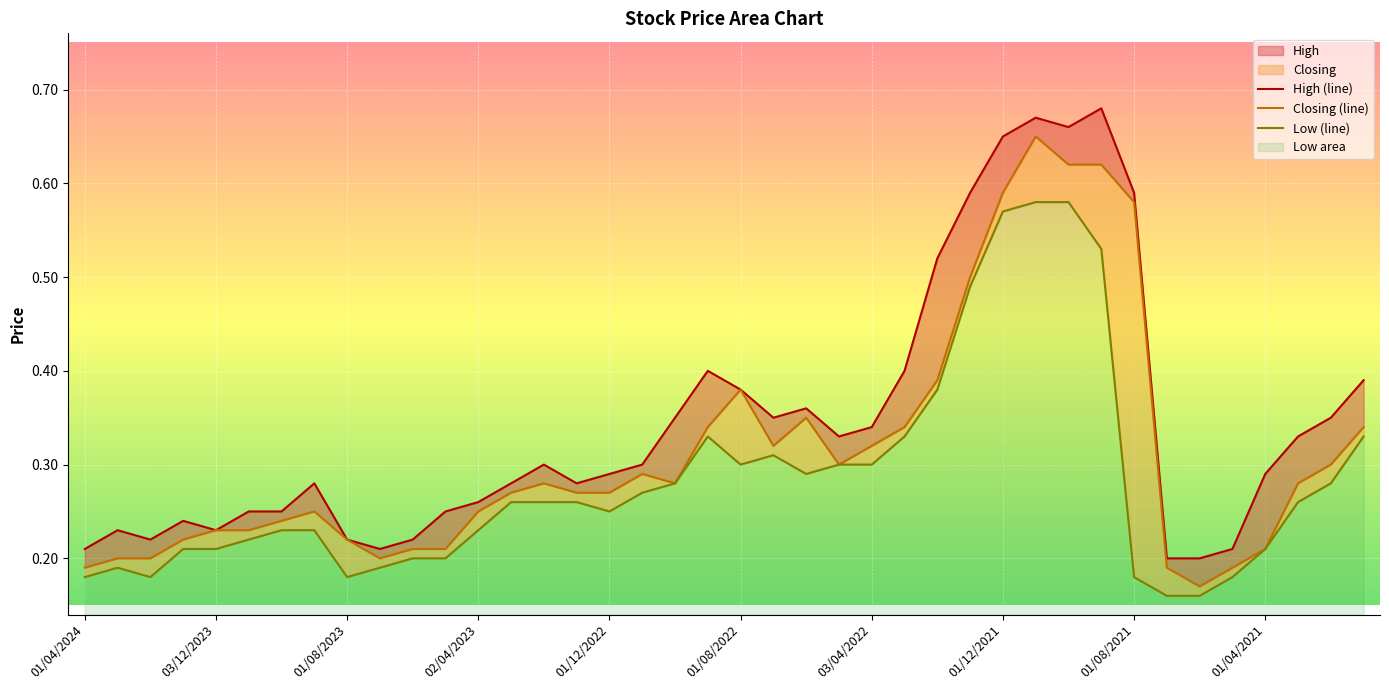

Which series changed the most between 01/04/2024 and 03/03/2024?

High